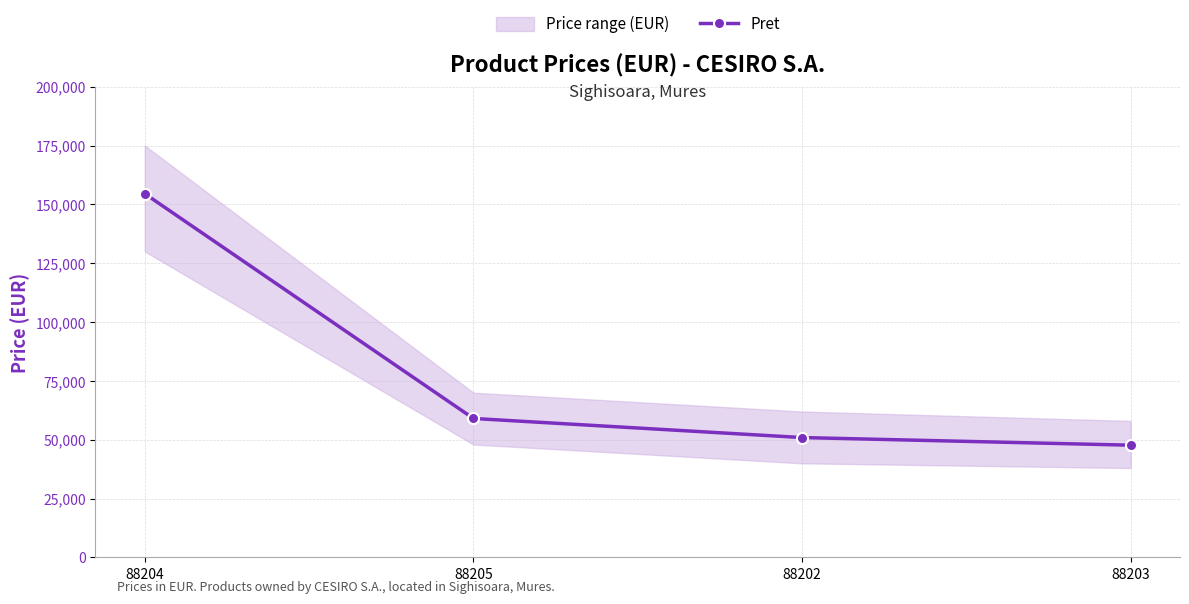

What is the label of the 4th point from the left?

88203